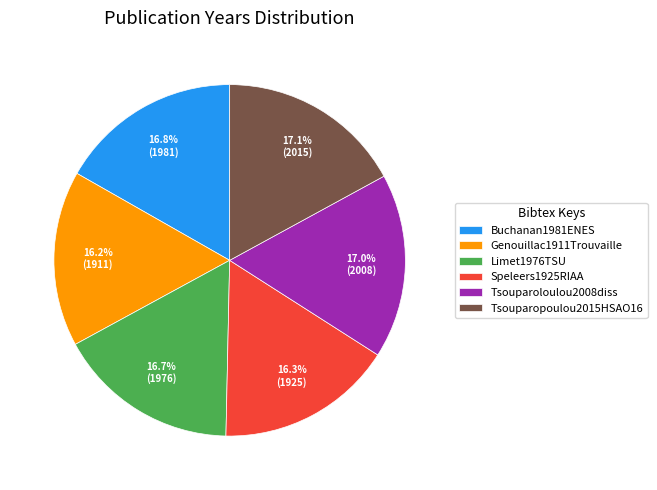

To the nearest percent, what portion does Genouillac1911Trouvaille represent?

16%